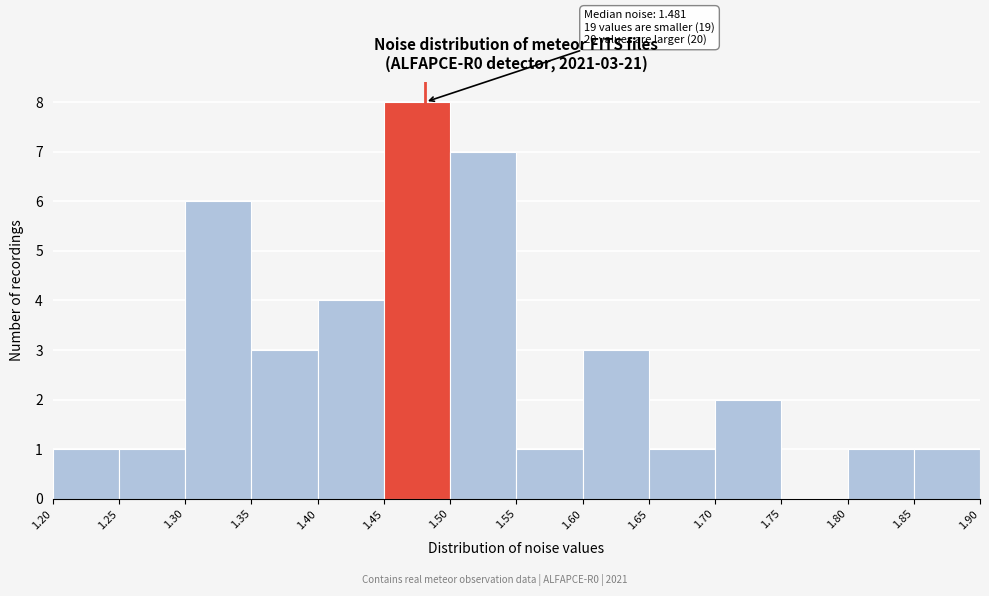

Which range on the x-axis has the tallest bar?

1.45 to 1.50